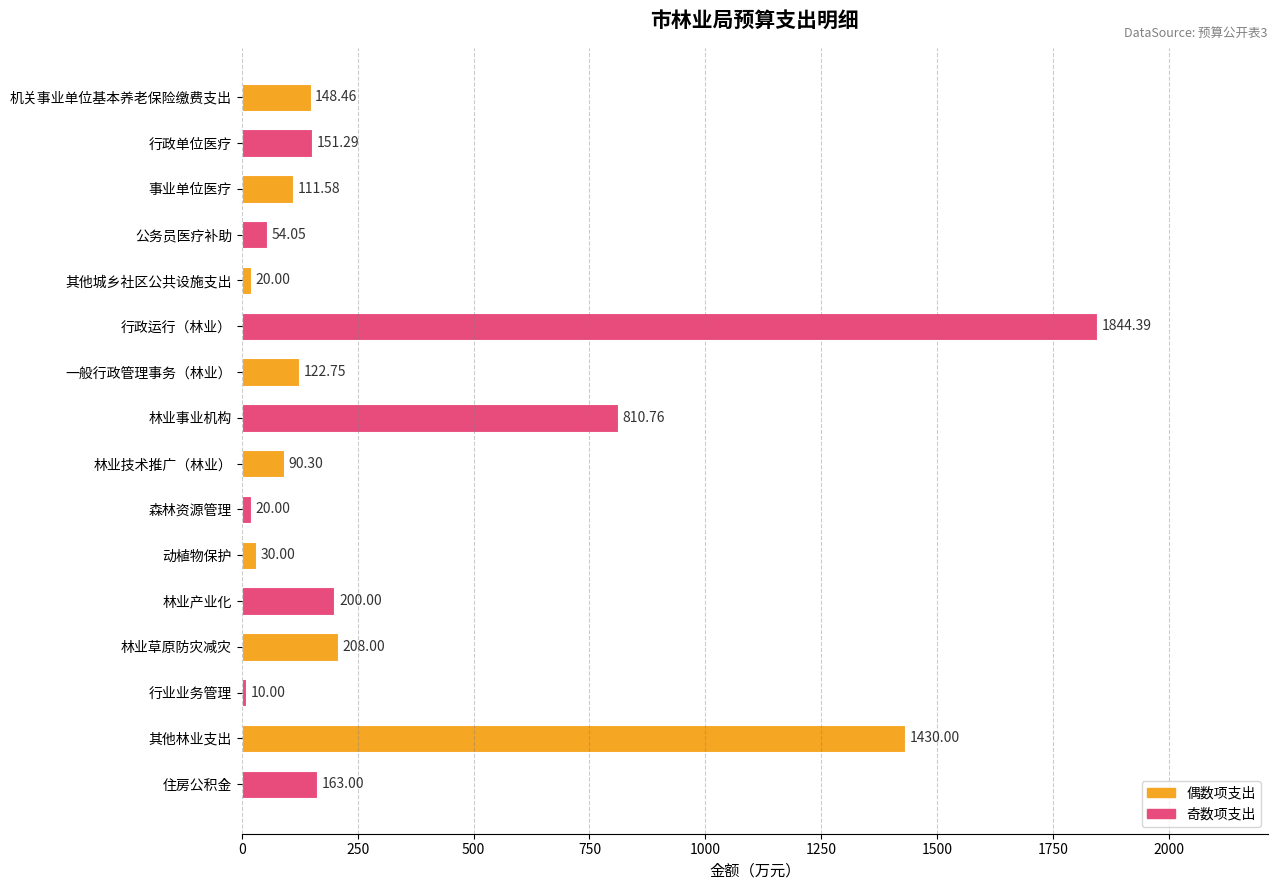

Approximately how many times larger is the value at 一般行政管理事务（林业） compared to 公务员医疗补助?

2.3